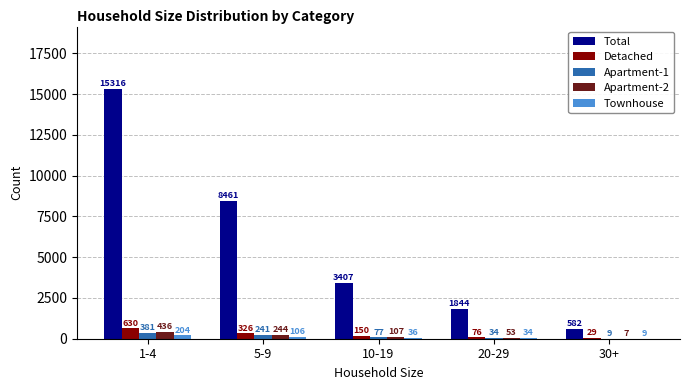

How many groups of bars are there?

5